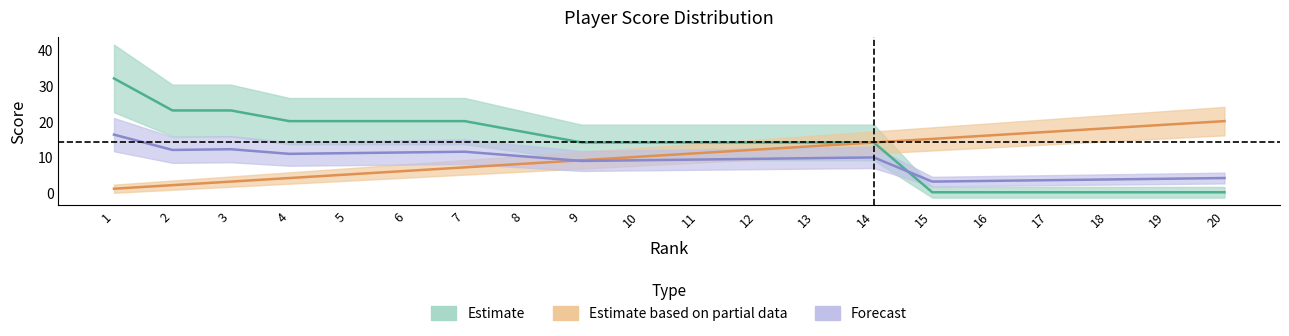

What is the difference between the second highest and minimum values in the rank series?

18